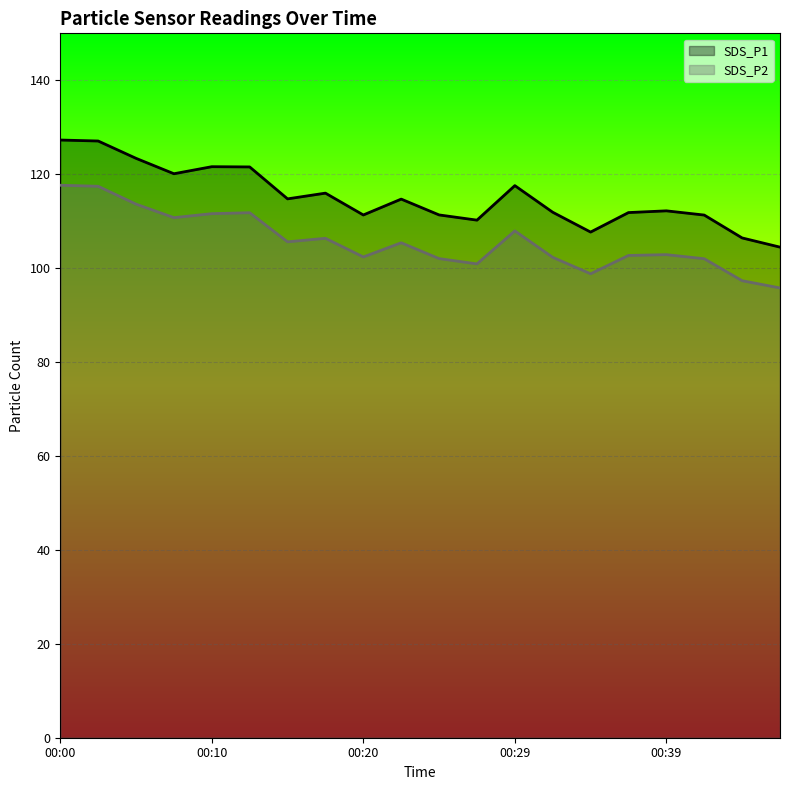

Which series has the widest spread of values?

SDS_P1